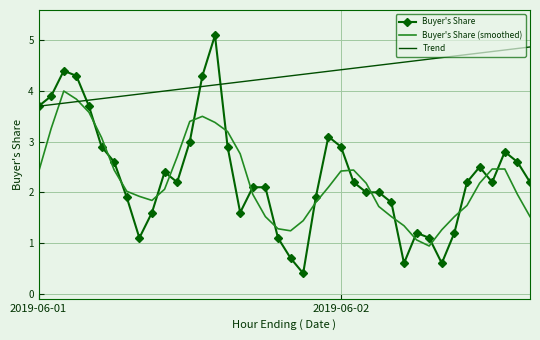

How many intersections are there between Trend and Buyer's Share (smoothed)?

2